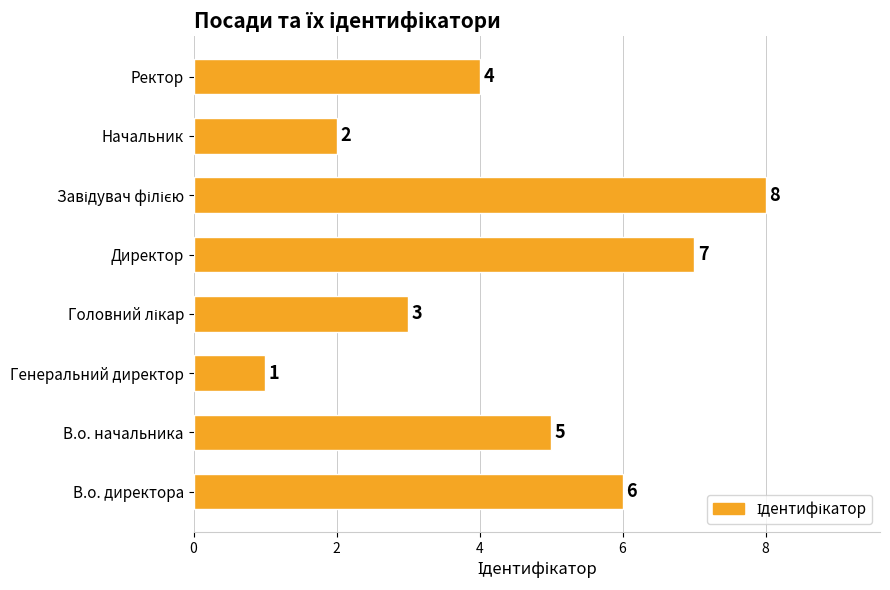

Are the bars horizontal?

Yes